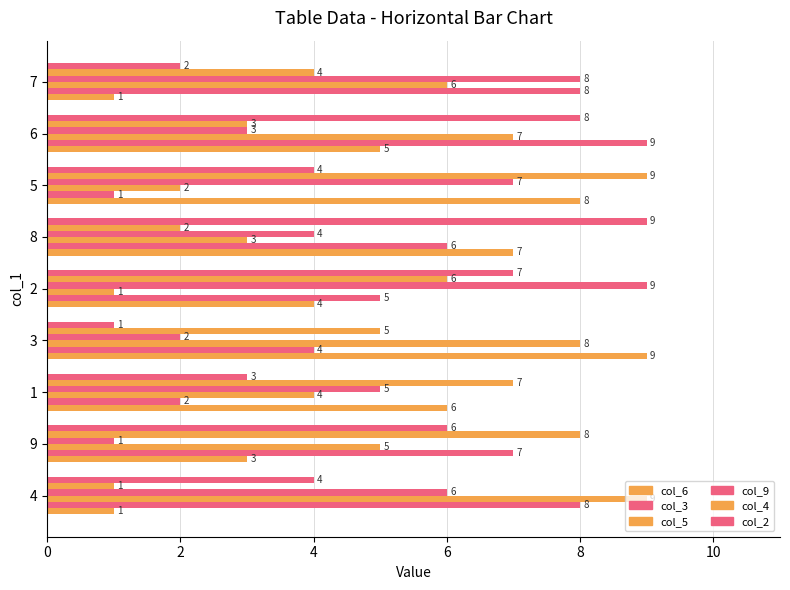

How many distinct data groups are displayed?

6